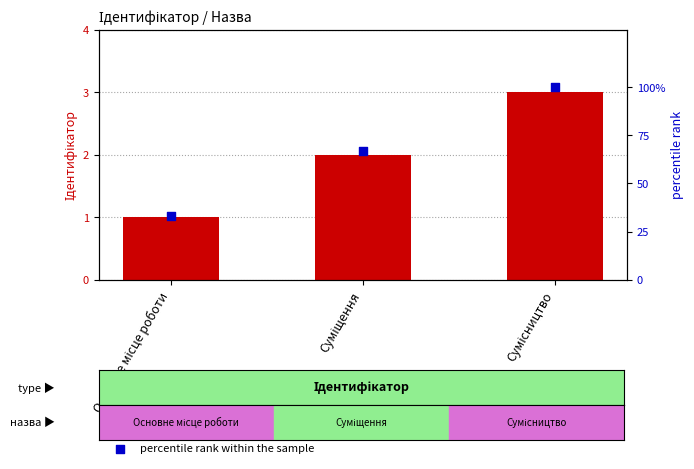

Which series has the widest spread of Y values?

percentile rank within the sample